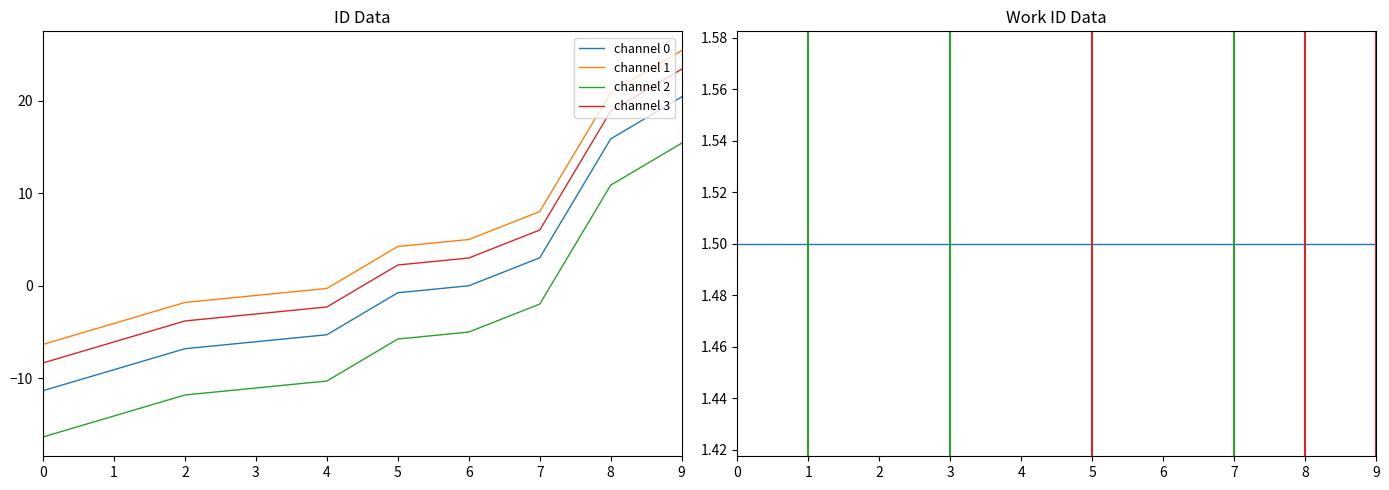

How many data points in channel 0 are less than 0?

6